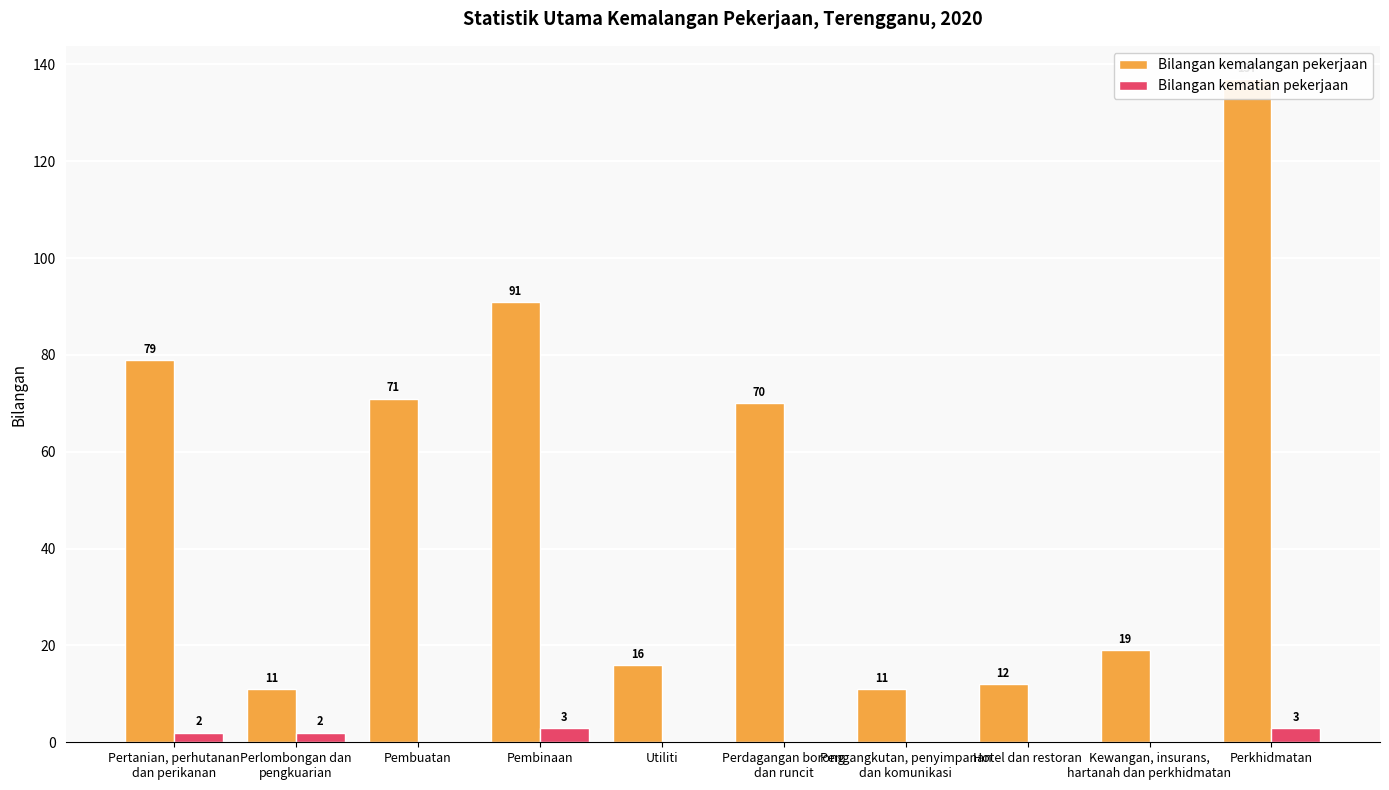

Reading left to right, list all the values displayed in this chart.

Bilangan kemalangan pekerjaan: 79	11	71	91	16	70	11	12	19	137
Bilangan kematian pekerjaan: 2	2	0	3	0	0	0	0	0	3